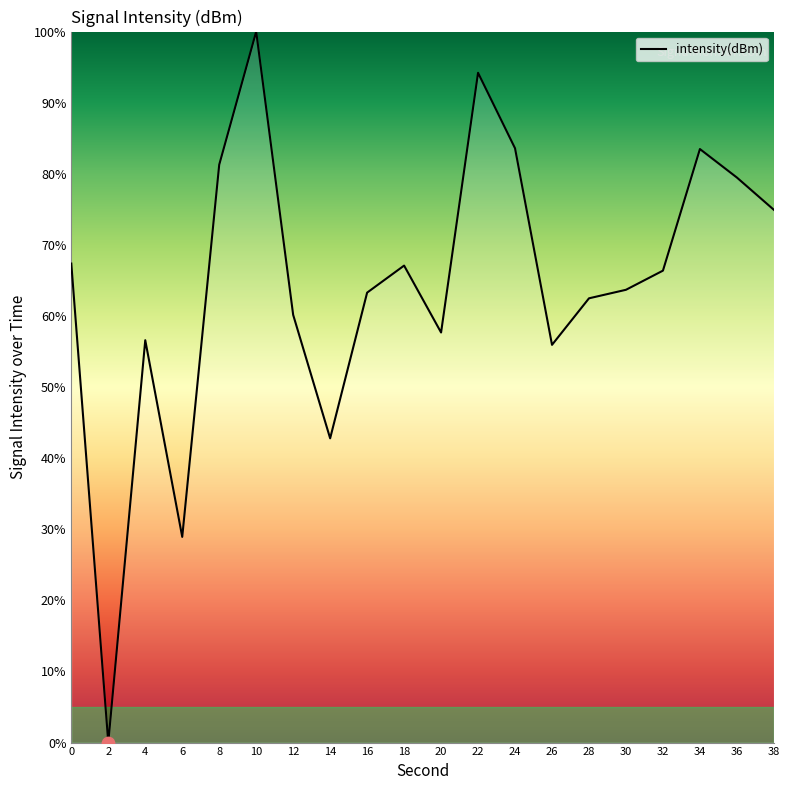

What is the change in value from 12 to 38?

+14.8